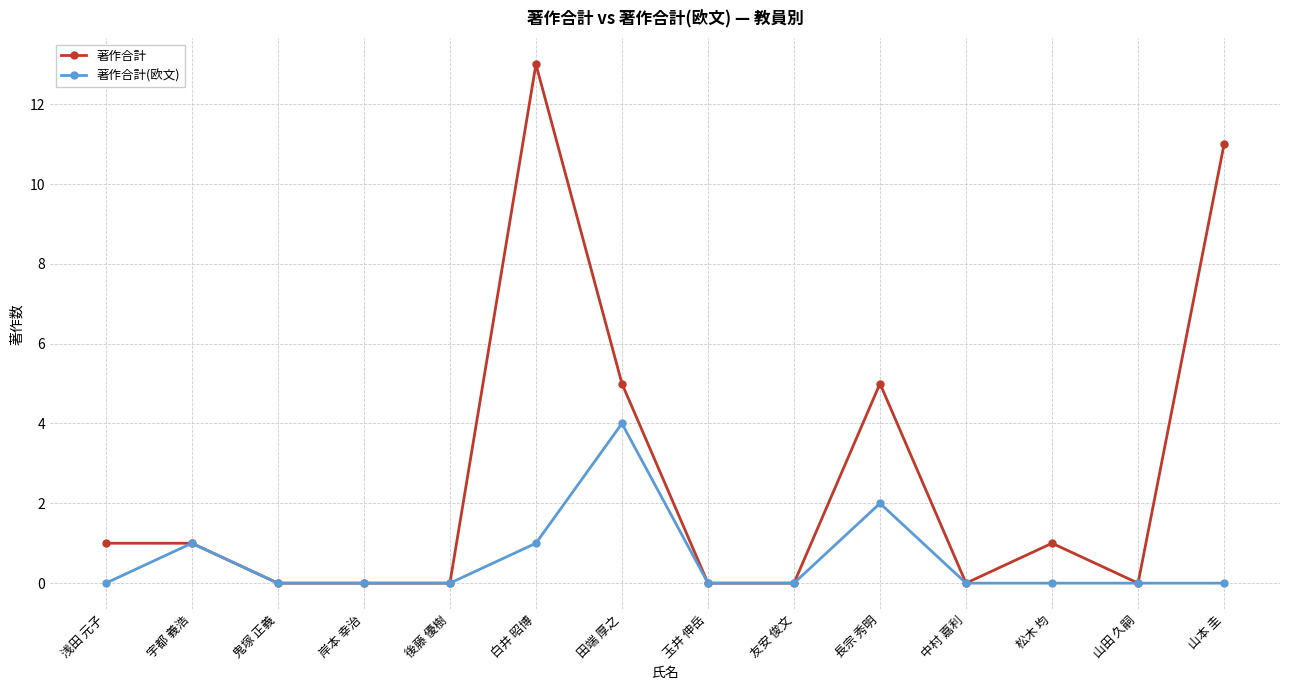

Rank the series by their average value, from highest to lowest.

著作合計, 著作合計(欧文)